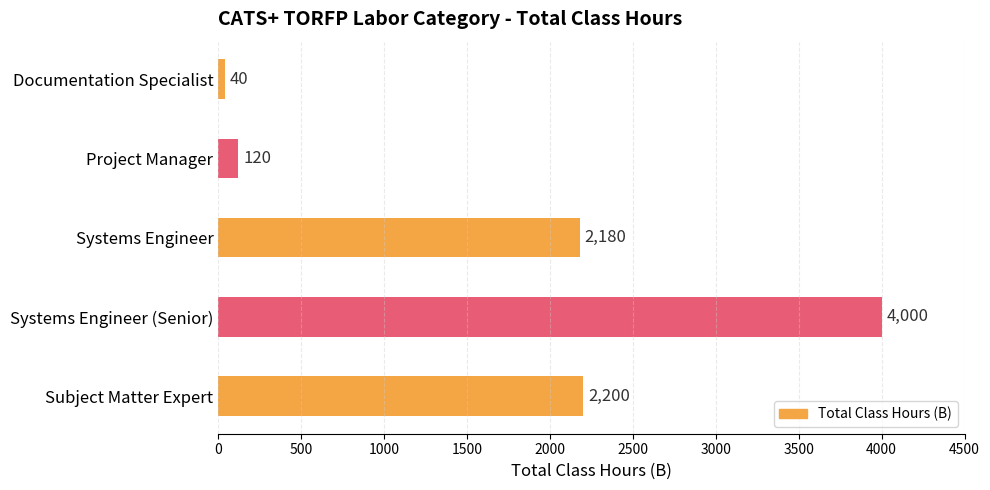

Rank the categories by value from highest to lowest.

Systems Engineer (Senior), Subject Matter Expert, Systems Engineer, Project Manager, Documentation Specialist